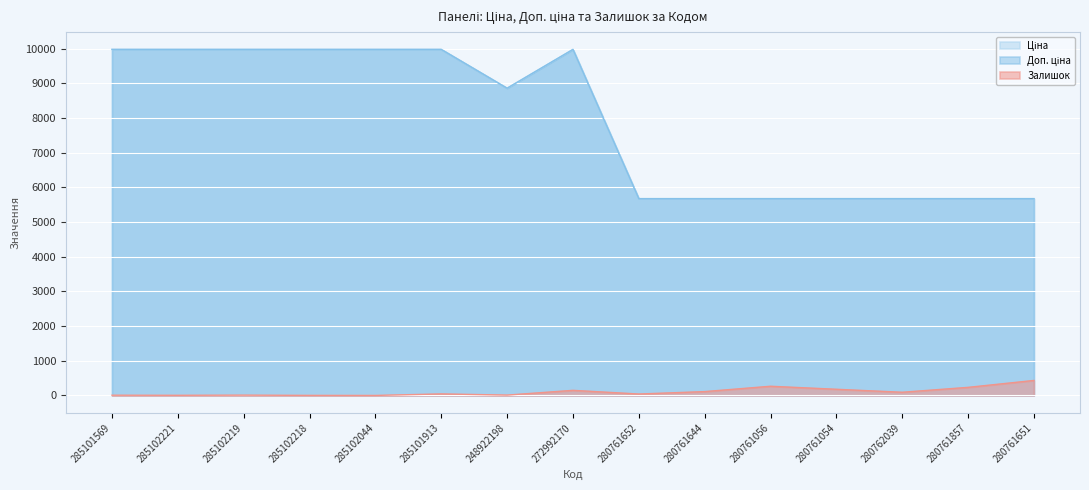

The value of Залишок at 280762039 is 93.0. True or false?

True